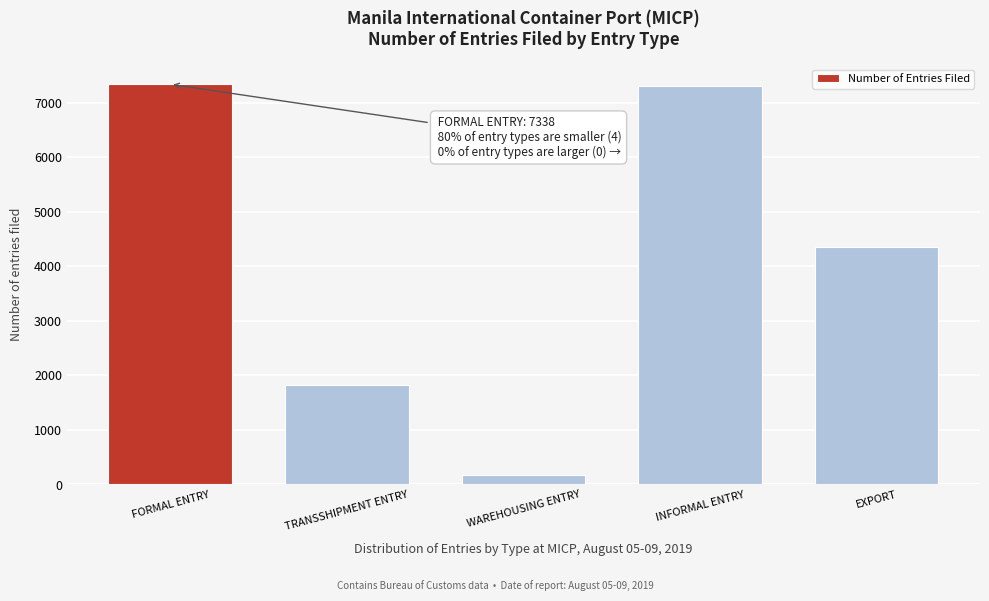

What is the label of the 4th bar from the right?

TRANSSHIPMENT ENTRY